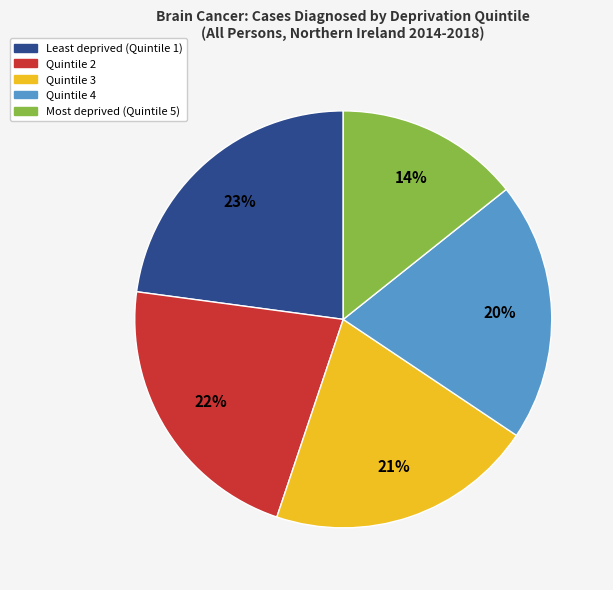

Approximately how many times larger is the value at Quintile 4 compared to Quintile 2?

0.9